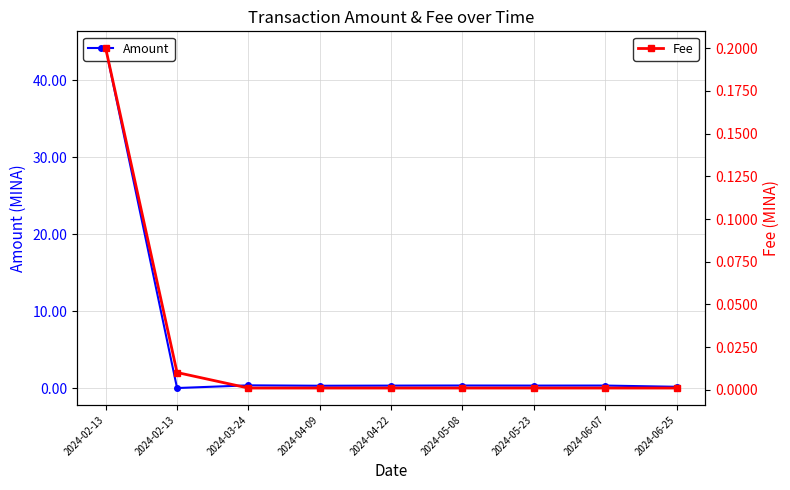

Rank the series by their average value, from highest to lowest.

Amount, Fee